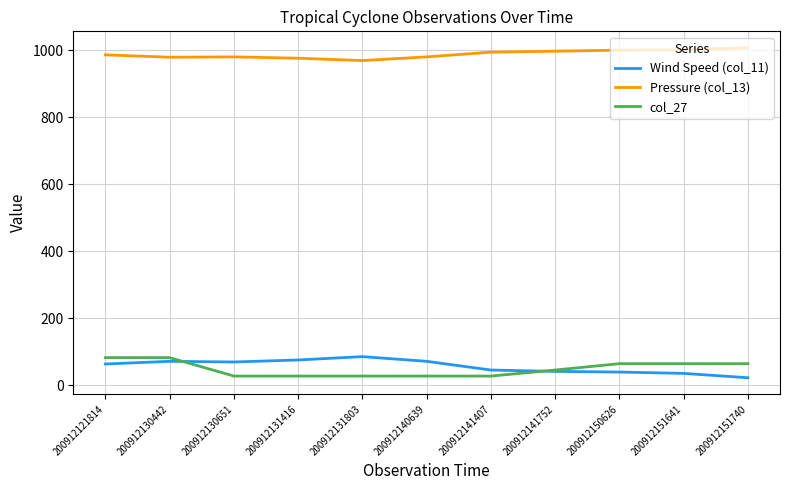

Which series has the largest total across all categories?

Pressure (col_13)